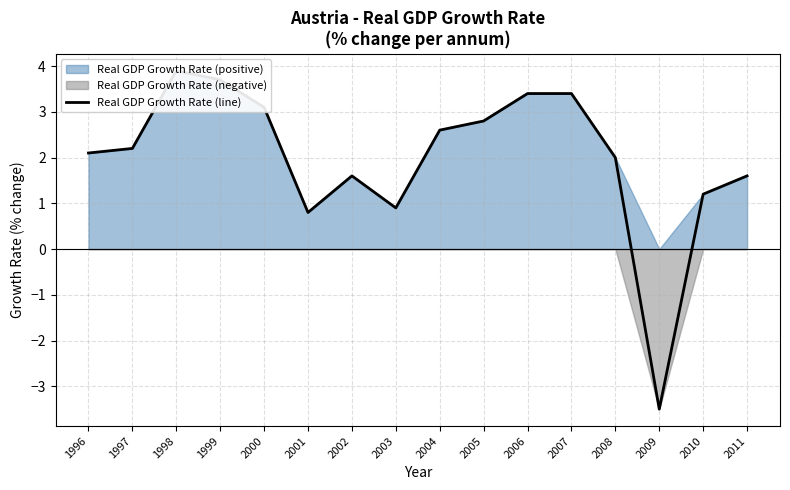

Which category has the highest value across all series?

1998